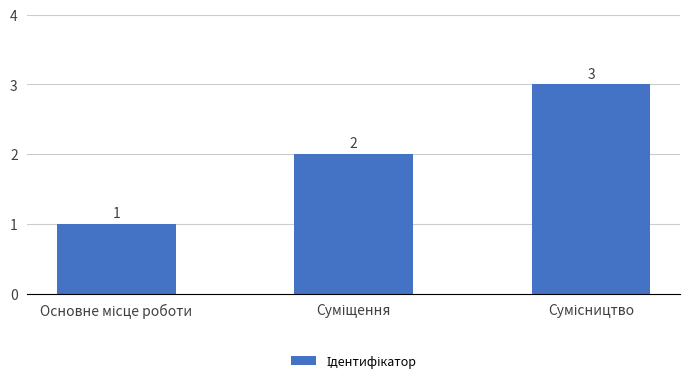

How many values are between 1 and 3?

3